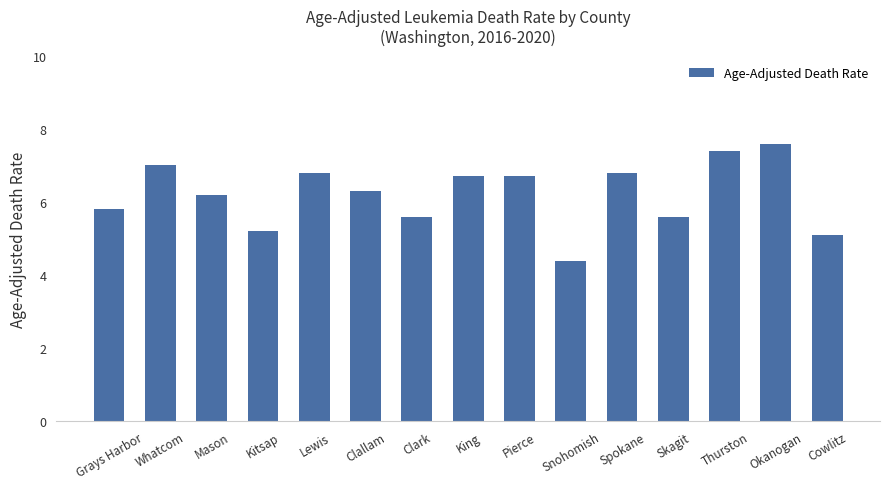

What position from the right is Whatcom?

14